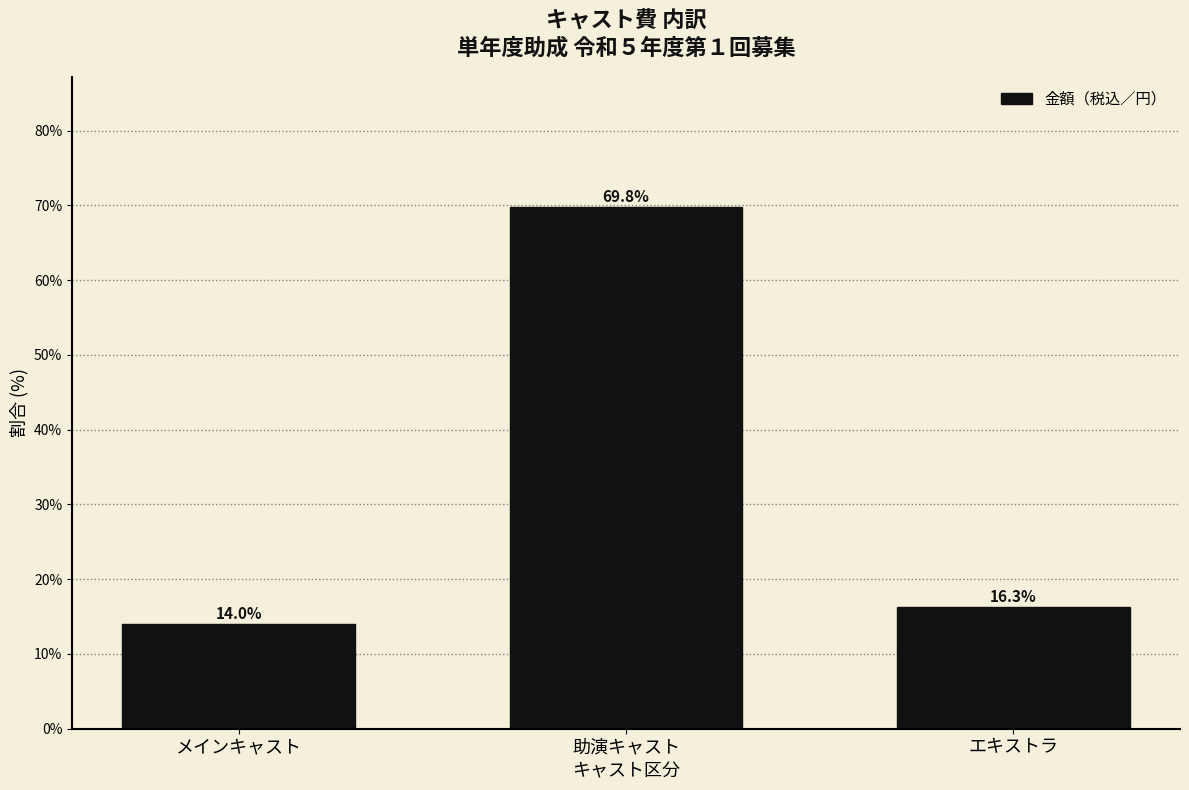

Reading left to right, list all the values displayed in this chart.

メインキャスト=14.0	助演キャスト=69.8	エキストラ=16.3